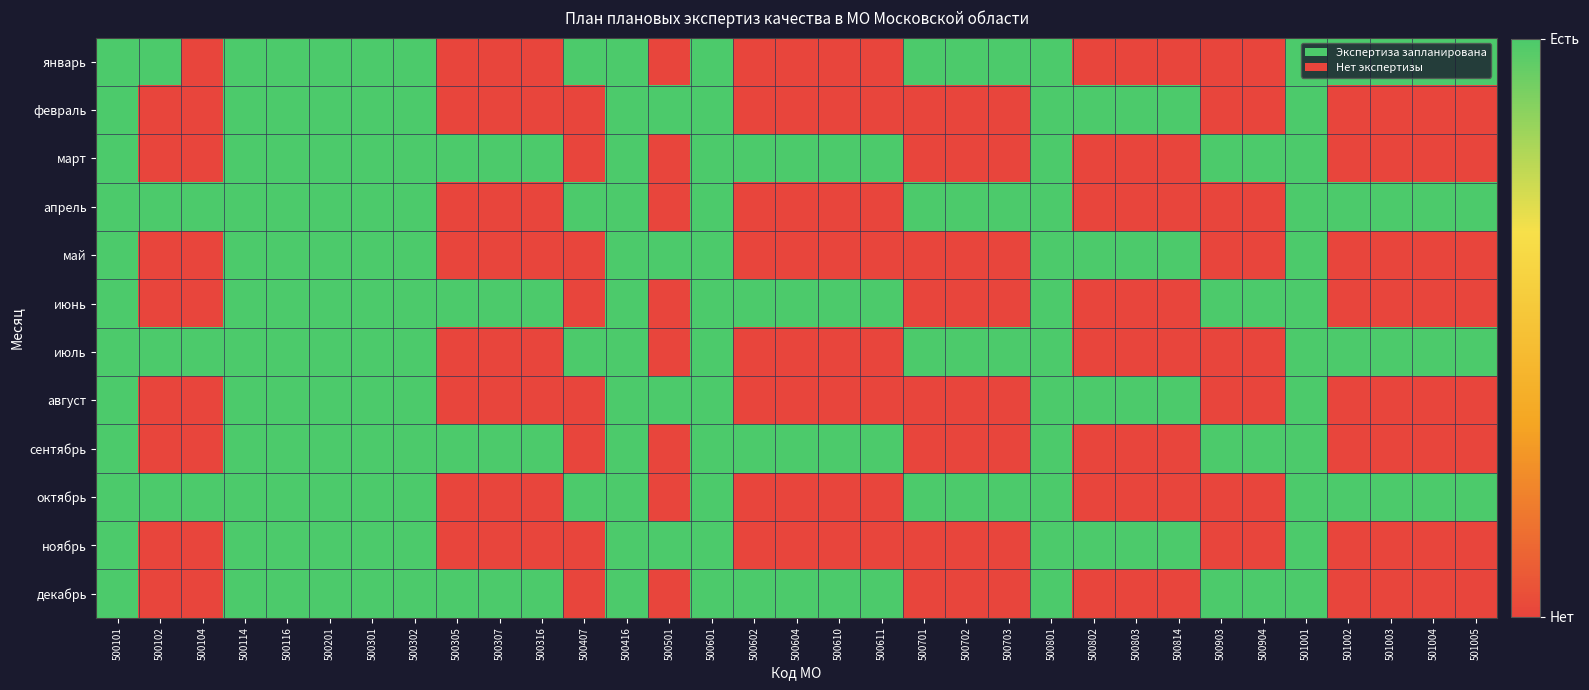

Reading right to left, transcribe all the data shown in this chart.

январь: 501005=1	501004=1	501003=1	501002=1	501001=1	500904=0	500903=0	500814=0	500803=0	500802=0	500801=1	500703=1	500702=1	500701=1	500611=0	500610=0	500604=0	500602=0	500601=1	500501=0	500416=1	500407=1	500316=0	500307=0	500305=0	500302=1	500301=1	500201=1	500116=1	500114=1	500104=0	500102=1	500101=1
февраль: 501005=0	501004=0	501003=0	501002=0	501001=1	500904=0	500903=0	500814=1	500803=1	500802=1	500801=1	500703=0	500702=0	500701=0	500611=0	500610=0	500604=0	500602=0	500601=1	500501=1	500416=1	500407=0	500316=0	500307=0	500305=0	500302=1	500301=1	500201=1	500116=1	500114=1	500104=0	500102=0	500101=1
март: 501005=0	501004=0	501003=0	501002=0	501001=1	500904=1	500903=1	500814=0	500803=0	500802=0	500801=1	500703=0	500702=0	500701=0	500611=1	500610=1	500604=1	500602=1	500601=1	500501=0	500416=1	500407=0	500316=1	500307=1	500305=1	500302=1	500301=1	500201=1	500116=1	500114=1	500104=0	500102=0	500101=1
апрель: 501005=1	501004=1	501003=1	501002=1	501001=1	500904=0	500903=0	500814=0	500803=0	500802=0	500801=1	500703=1	500702=1	500701=1	500611=0	500610=0	500604=0	500602=0	500601=1	500501=0	500416=1	500407=1	500316=0	500307=0	500305=0	500302=1	500301=1	500201=1	500116=1	500114=1	500104=1	500102=1	500101=1
май: 501005=0	501004=0	501003=0	501002=0	501001=1	500904=0	500903=0	500814=1	500803=1	500802=1	500801=1	500703=0	500702=0	500701=0	500611=0	500610=0	500604=0	500602=0	500601=1	500501=1	500416=1	500407=0	500316=0	500307=0	500305=0	500302=1	500301=1	500201=1	500116=1	500114=1	500104=0	500102=0	500101=1
июнь: 501005=0	501004=0	501003=0	501002=0	501001=1	500904=1	500903=1	500814=0	500803=0	500802=0	500801=1	500703=0	500702=0	500701=0	500611=1	500610=1	500604=1	500602=1	500601=1	500501=0	500416=1	500407=0	500316=1	500307=1	500305=1	500302=1	500301=1	500201=1	500116=1	500114=1	500104=0	500102=0	500101=1
июль: 501005=1	501004=1	501003=1	501002=1	501001=1	500904=0	500903=0	500814=0	500803=0	500802=0	500801=1	500703=1	500702=1	500701=1	500611=0	500610=0	500604=0	500602=0	500601=1	500501=0	500416=1	500407=1	500316=0	500307=0	500305=0	500302=1	500301=1	500201=1	500116=1	500114=1	500104=1	500102=1	500101=1
август: 501005=0	501004=0	501003=0	501002=0	501001=1	500904=0	500903=0	500814=1	500803=1	500802=1	500801=1	500703=0	500702=0	500701=0	500611=0	500610=0	500604=0	500602=0	500601=1	500501=1	500416=1	500407=0	500316=0	500307=0	500305=0	500302=1	500301=1	500201=1	500116=1	500114=1	500104=0	500102=0	500101=1
сентябрь: 501005=0	501004=0	501003=0	501002=0	501001=1	500904=1	500903=1	500814=0	500803=0	500802=0	500801=1	500703=0	500702=0	500701=0	500611=1	500610=1	500604=1	500602=1	500601=1	500501=0	500416=1	500407=0	500316=1	500307=1	500305=1	500302=1	500301=1	500201=1	500116=1	500114=1	500104=0	500102=0	500101=1
октябрь: 501005=1	501004=1	501003=1	501002=1	501001=1	500904=0	500903=0	500814=0	500803=0	500802=0	500801=1	500703=1	500702=1	500701=1	500611=0	500610=0	500604=0	500602=0	500601=1	500501=0	500416=1	500407=1	500316=0	500307=0	500305=0	500302=1	500301=1	500201=1	500116=1	500114=1	500104=1	500102=1	500101=1
ноябрь: 501005=0	501004=0	501003=0	501002=0	501001=1	500904=0	500903=0	500814=1	500803=1	500802=1	500801=1	500703=0	500702=0	500701=0	500611=0	500610=0	500604=0	500602=0	500601=1	500501=1	500416=1	500407=0	500316=0	500307=0	500305=0	500302=1	500301=1	500201=1	500116=1	500114=1	500104=0	500102=0	500101=1
декабрь: 501005=0	501004=0	501003=0	501002=0	501001=1	500904=1	500903=1	500814=0	500803=0	500802=0	500801=1	500703=0	500702=0	500701=0	500611=1	500610=1	500604=1	500602=1	500601=1	500501=0	500416=1	500407=0	500316=1	500307=1	500305=1	500302=1	500301=1	500201=1	500116=1	500114=1	500104=0	500102=0	500101=1